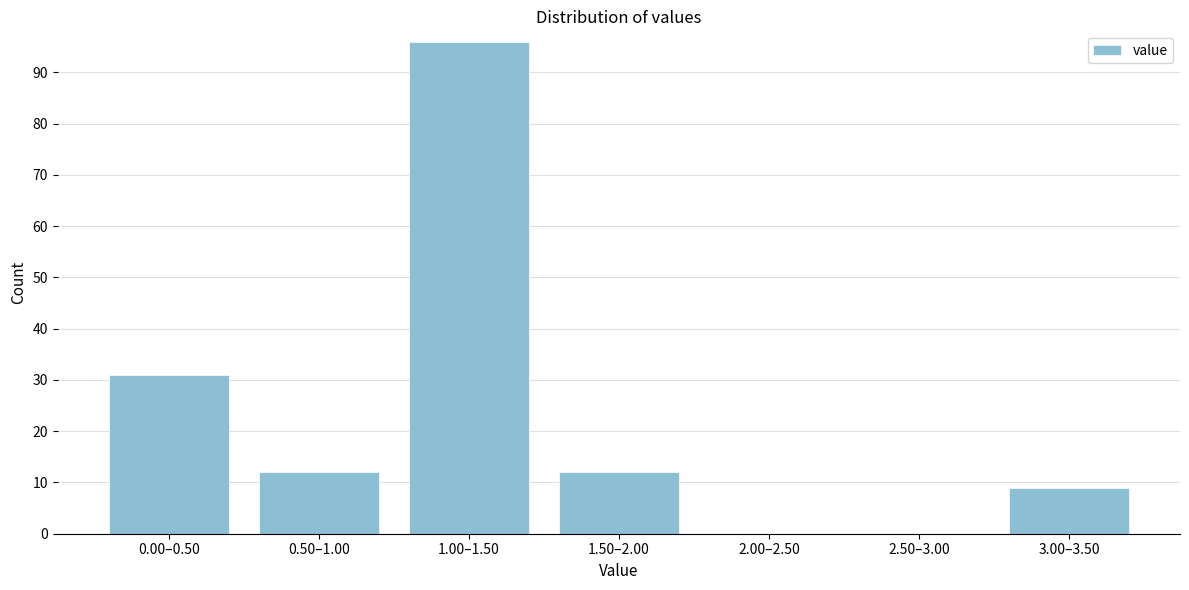

Reading left to right, what are all the values shown in this chart?

0.00–0.50=31	0.50–1.00=12	1.00–1.50=96	1.50–2.00=12	2.00–2.50=0	2.50–3.00=0	3.00–3.50=9